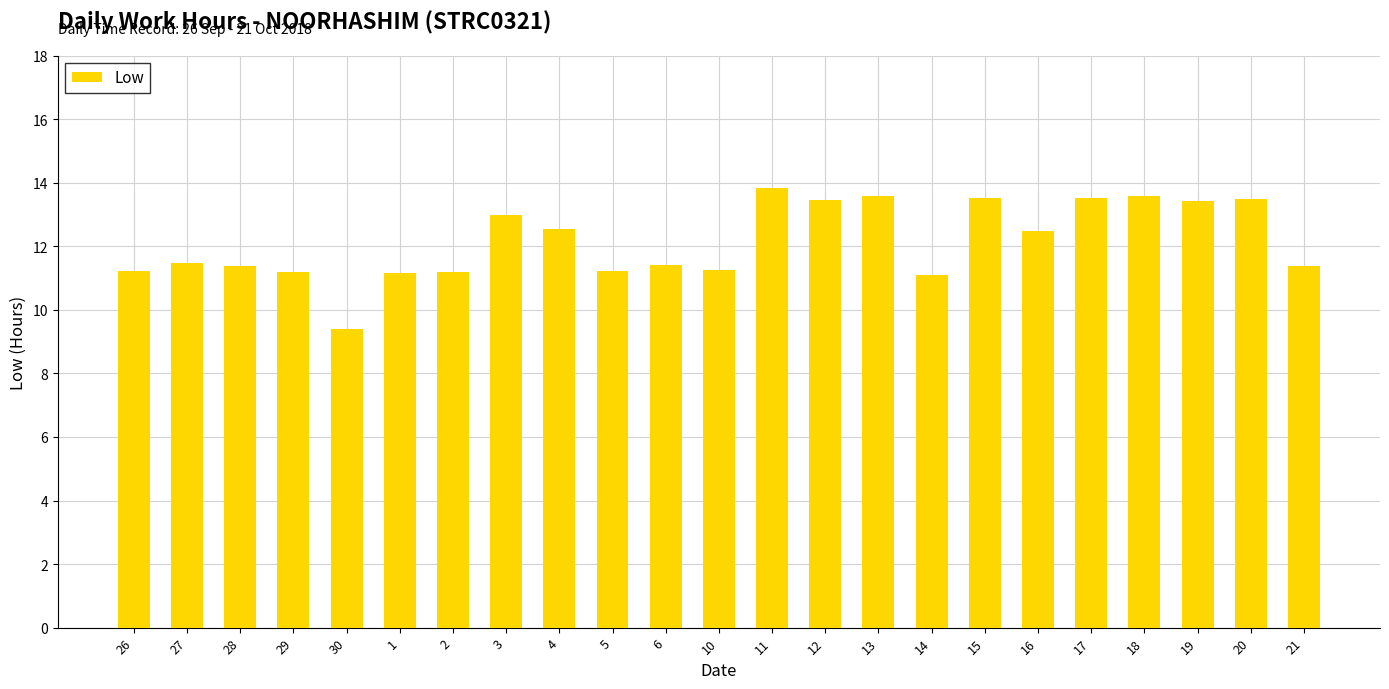

Does the chart contain any negative values?

No